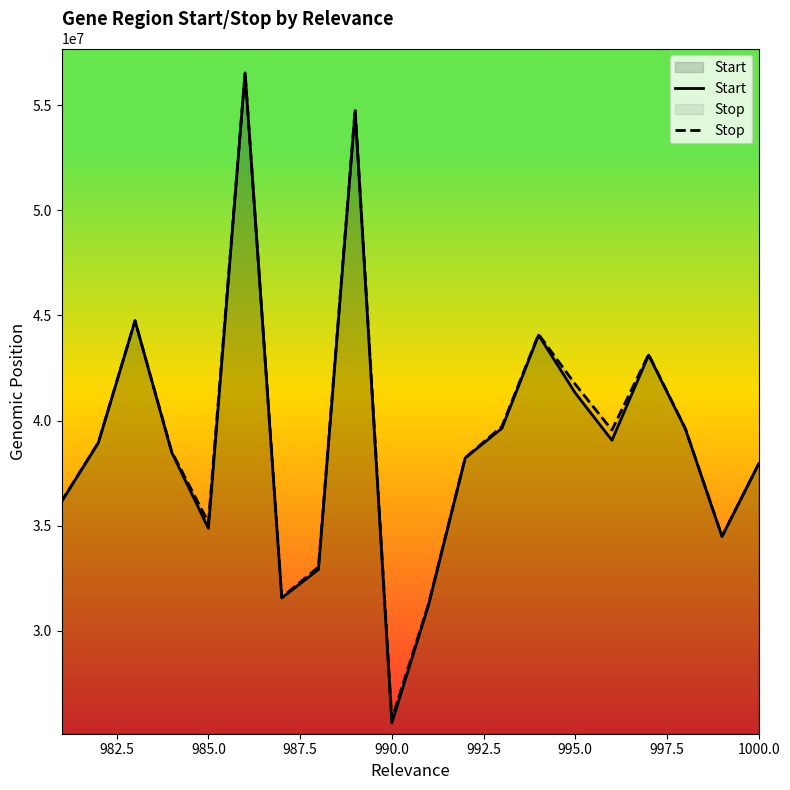

True or false: Start and Stop intersect in this chart.

False